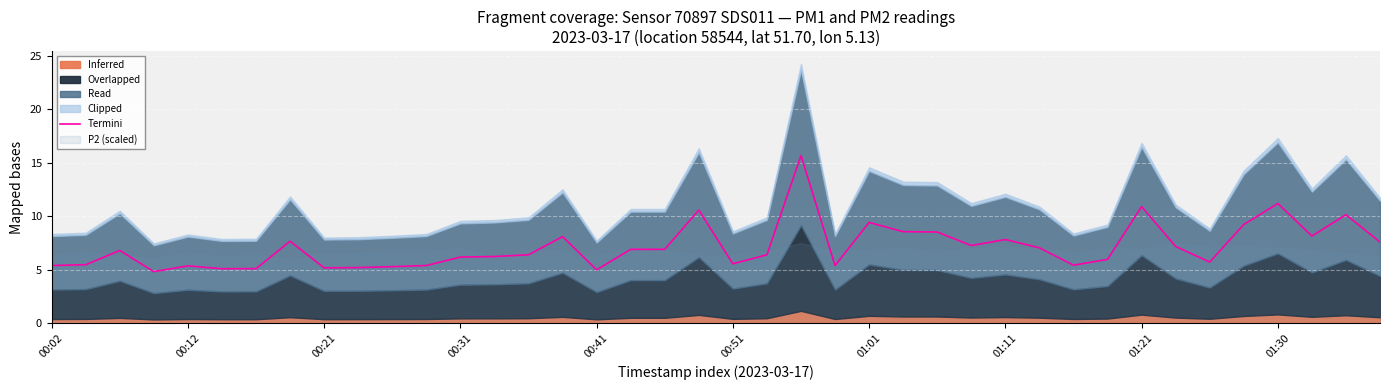

What is the label of the 14th point from the left?

13